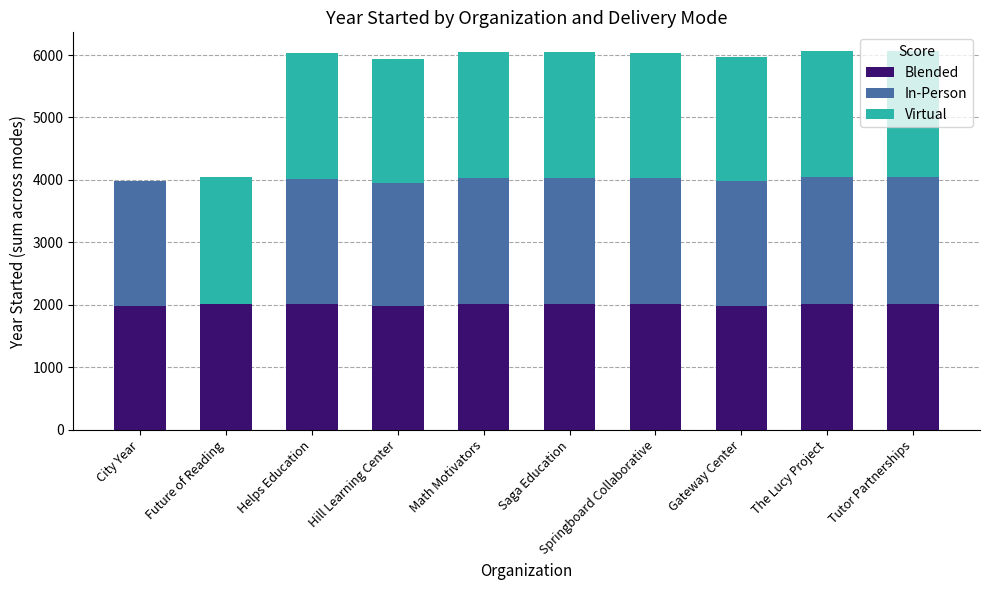

The Blended series shows 1990 at Gateway Center. True or false?

True